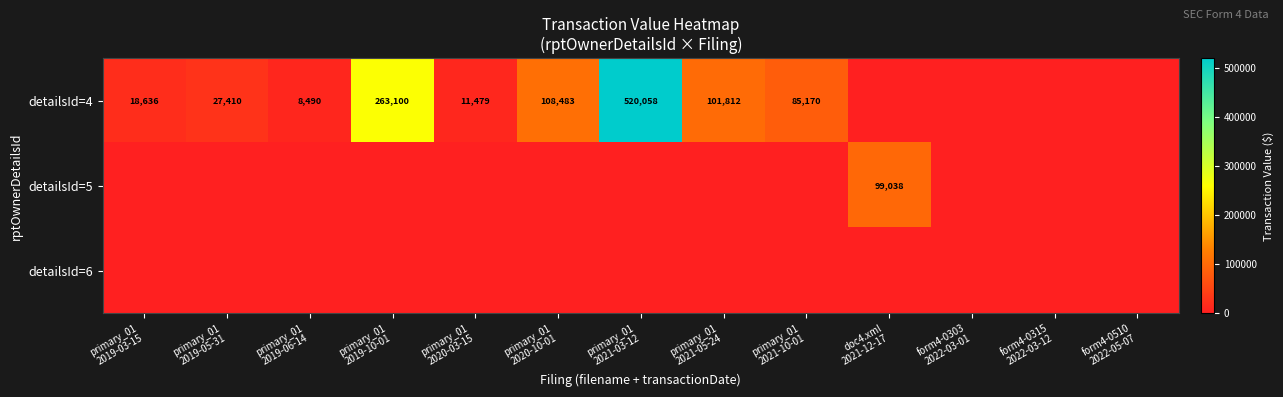

At which category is the sum across all series the highest?

primary_01
2021-03-12